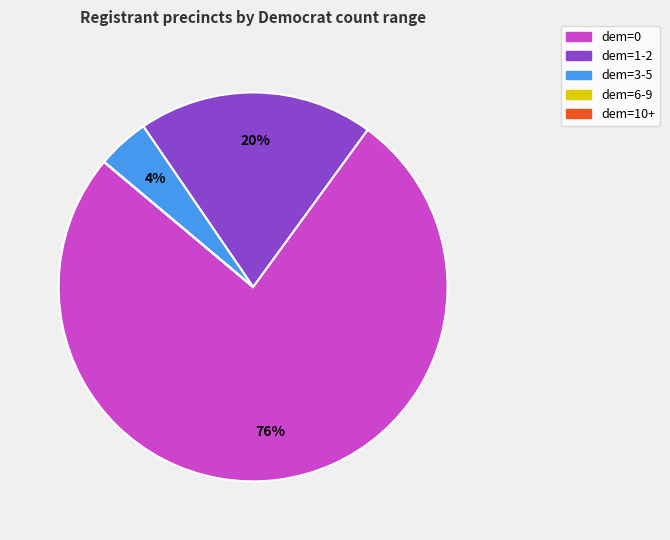

Which slice is the largest?

dem=0